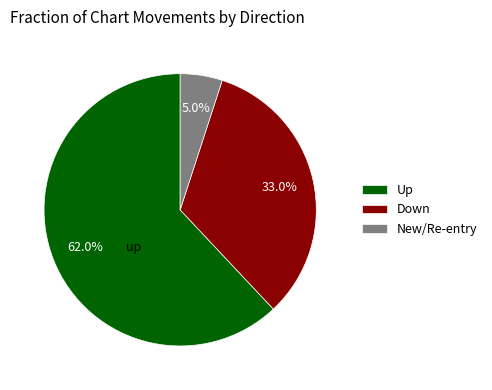

To the nearest percent, what is the difference between the largest and smallest slice percentages?

57%